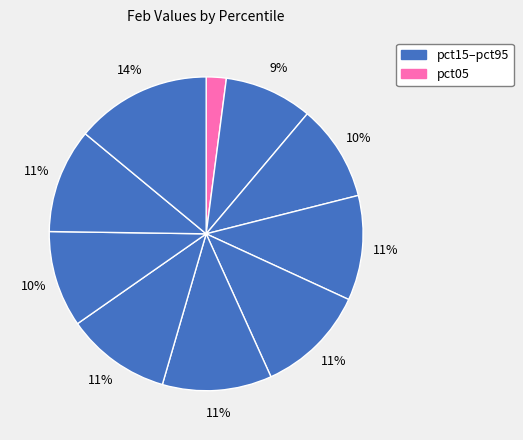

How many segments does this pie chart have?

10